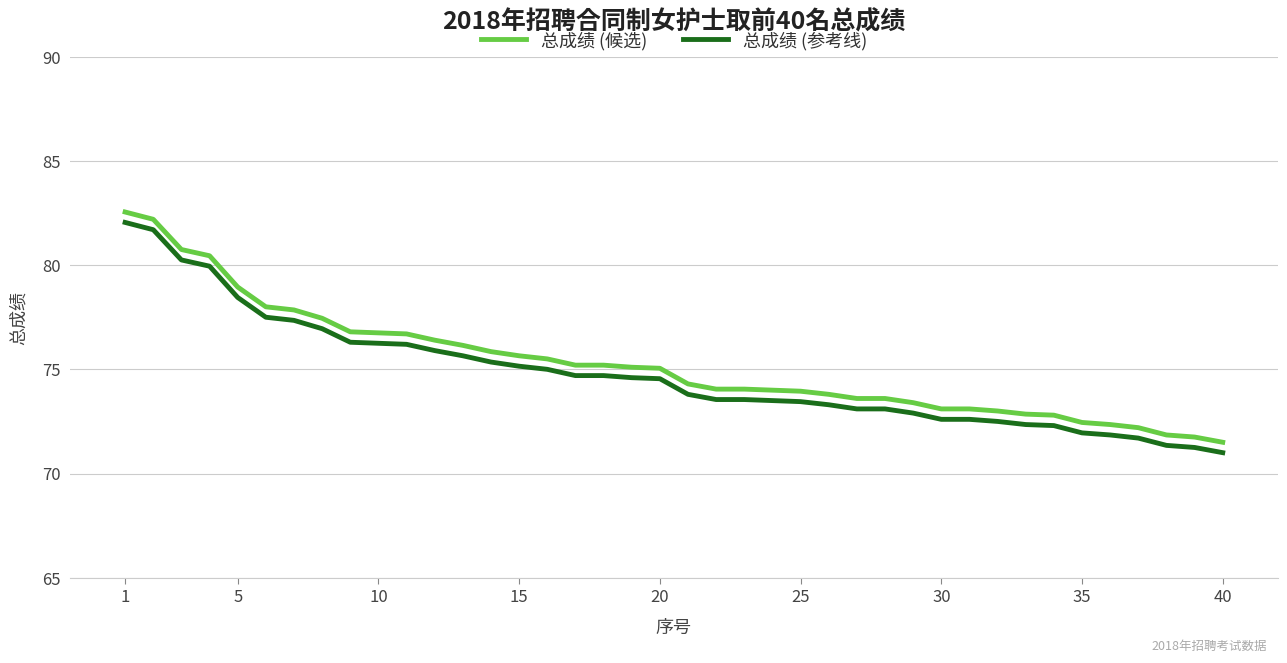

Which series has the largest total across all categories?

总成绩 (候选)